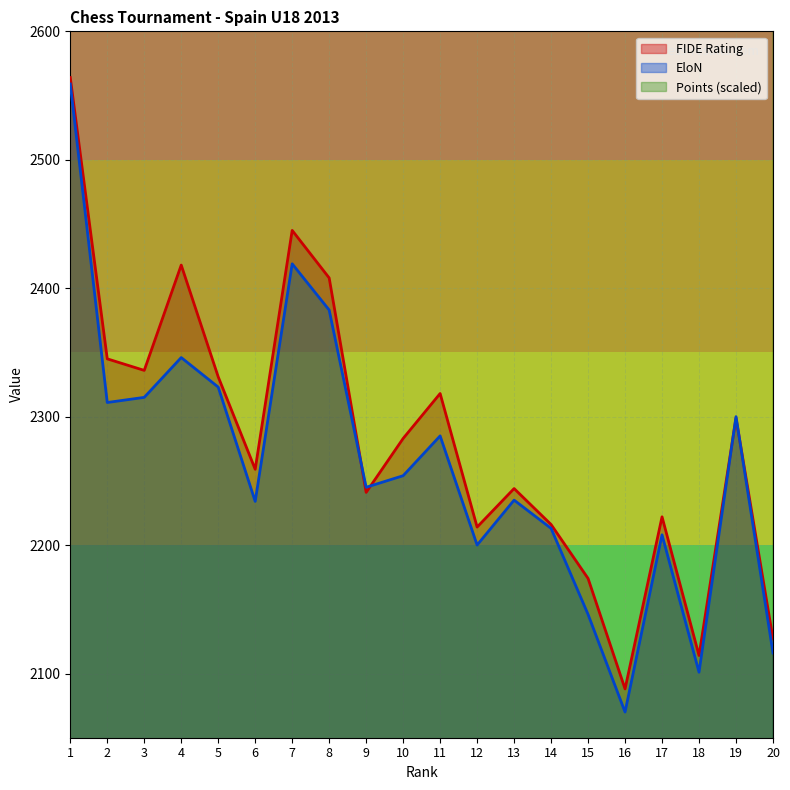

At which category does FIDE Rating reach its first local peak?

4